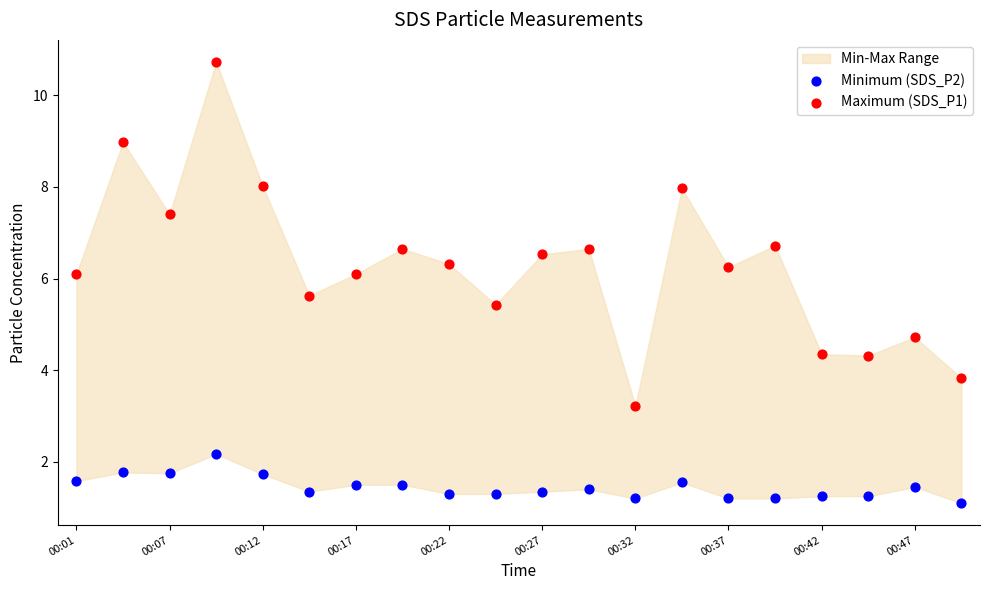

Which series has the largest Y range (max minus min)?

Maximum (SDS_P1)